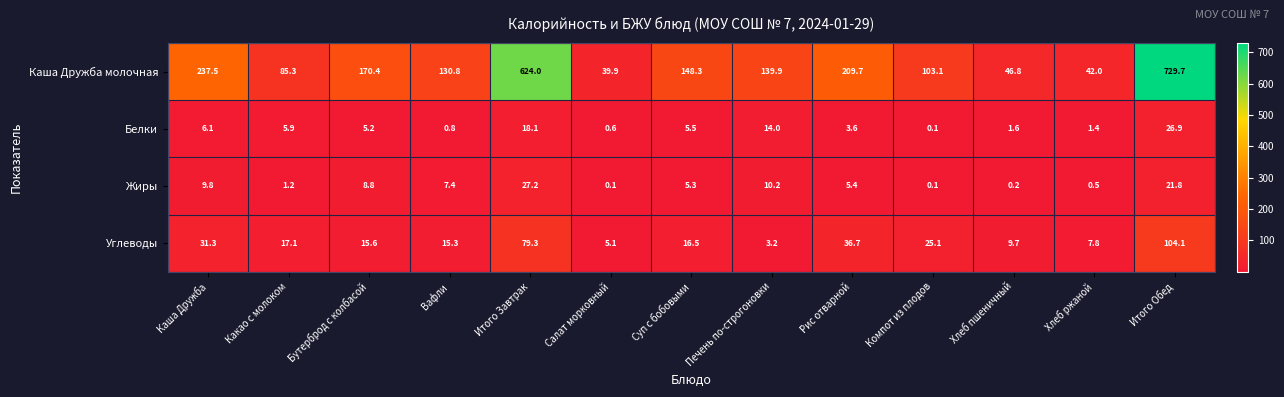

Rank the series by their maximum value, from highest to lowest.

Каша Дружба молочная, Углеводы, Жиры, Белки